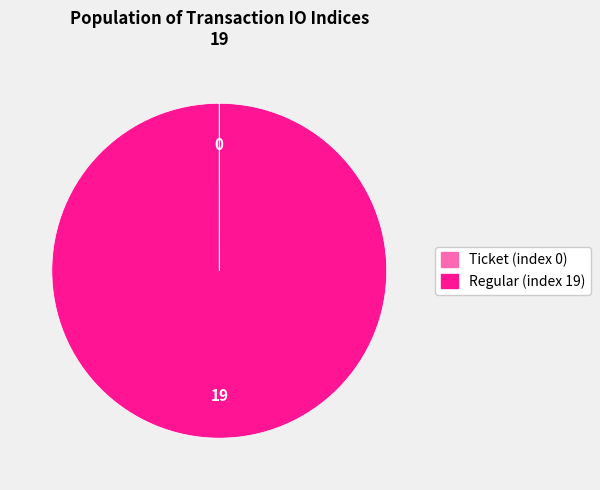

Which category accounts for the majority?

Regular (index 19)